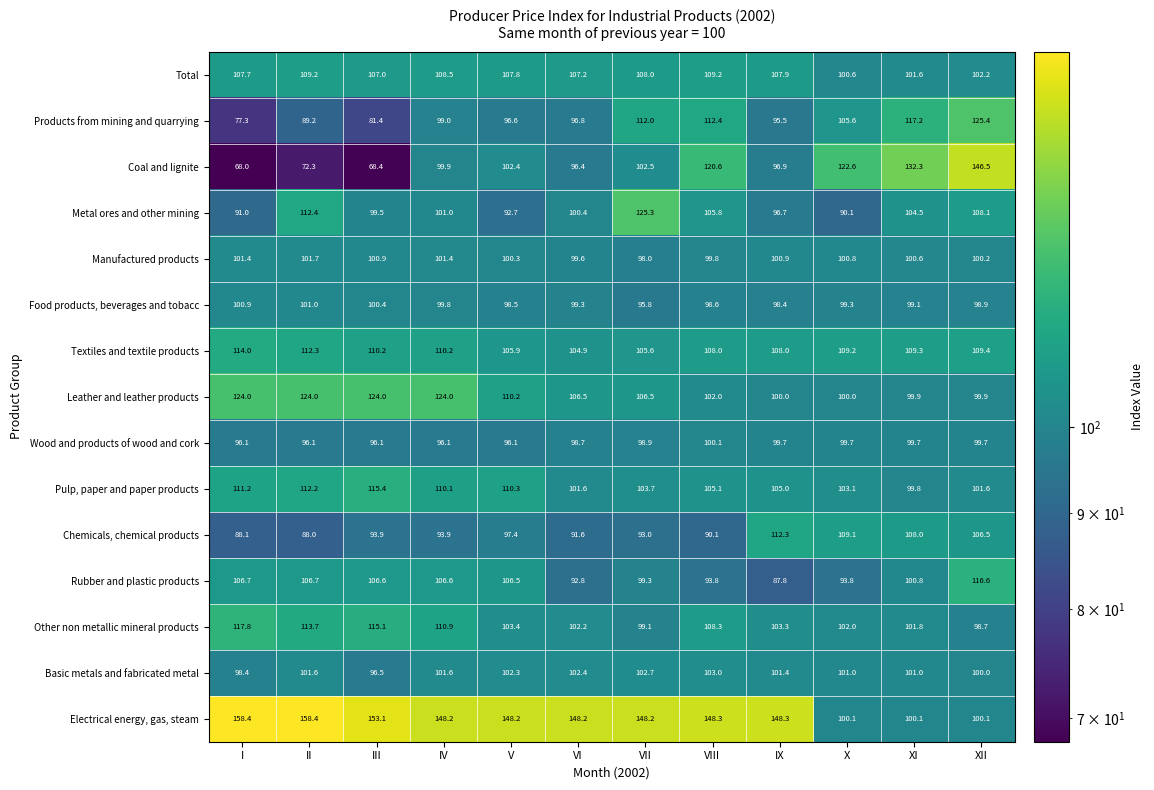

Which label corresponds to the smallest value in the chart?

I